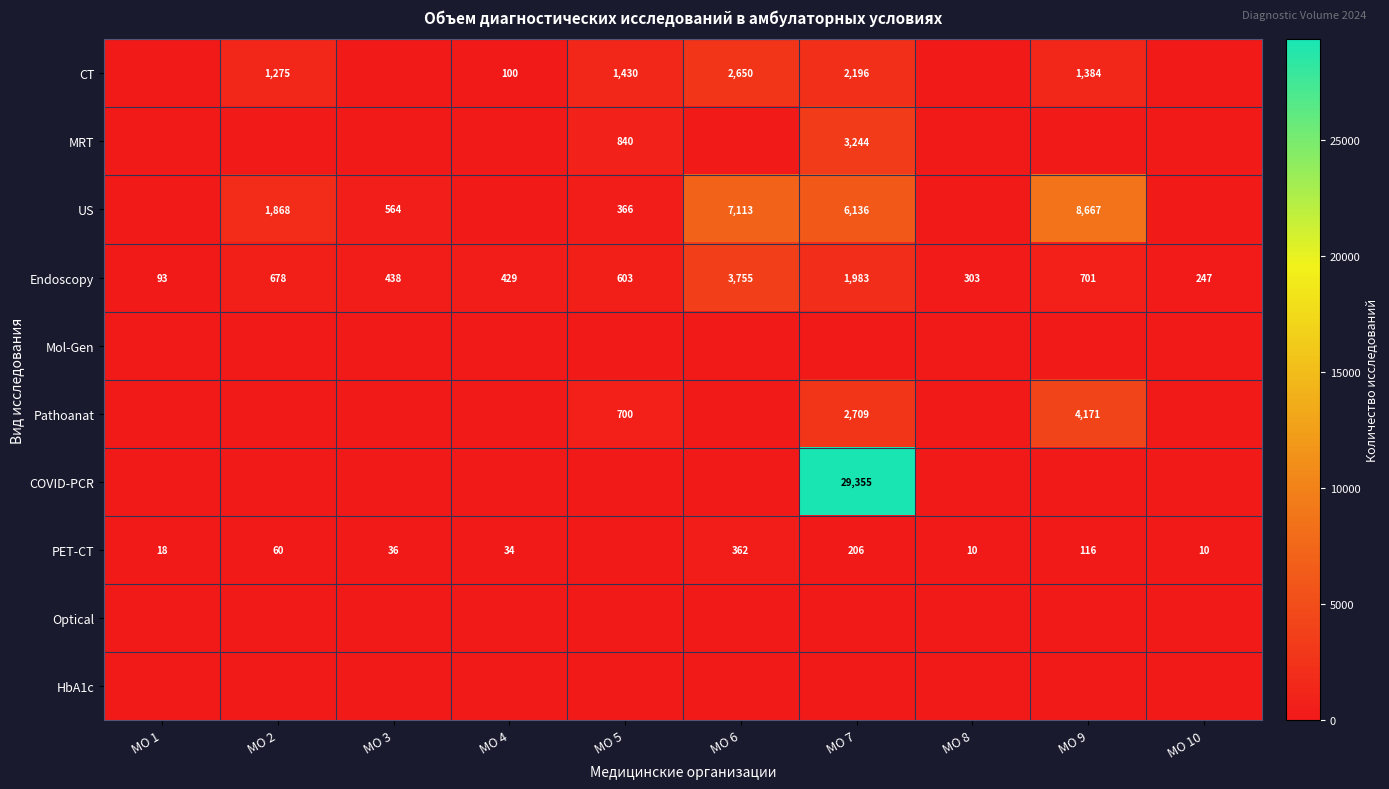

Rank the categories by Endoscopy value from lowest to highest.

МО 1, МО 10, МО 8, МО 4, МО 3, МО 5, МО 2, МО 9, МО 7, МО 6